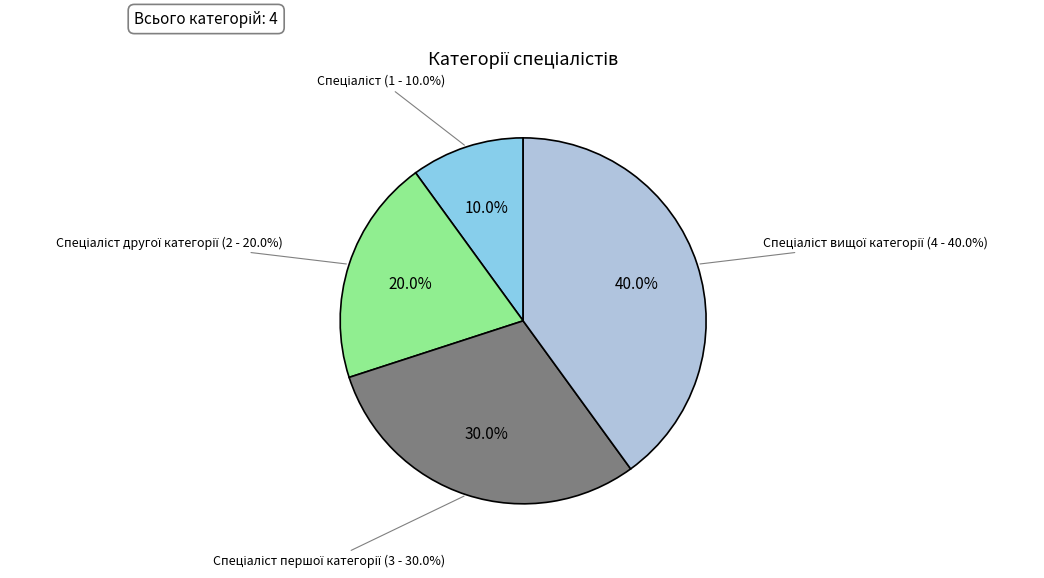

Count the number of slices in the pie.

4